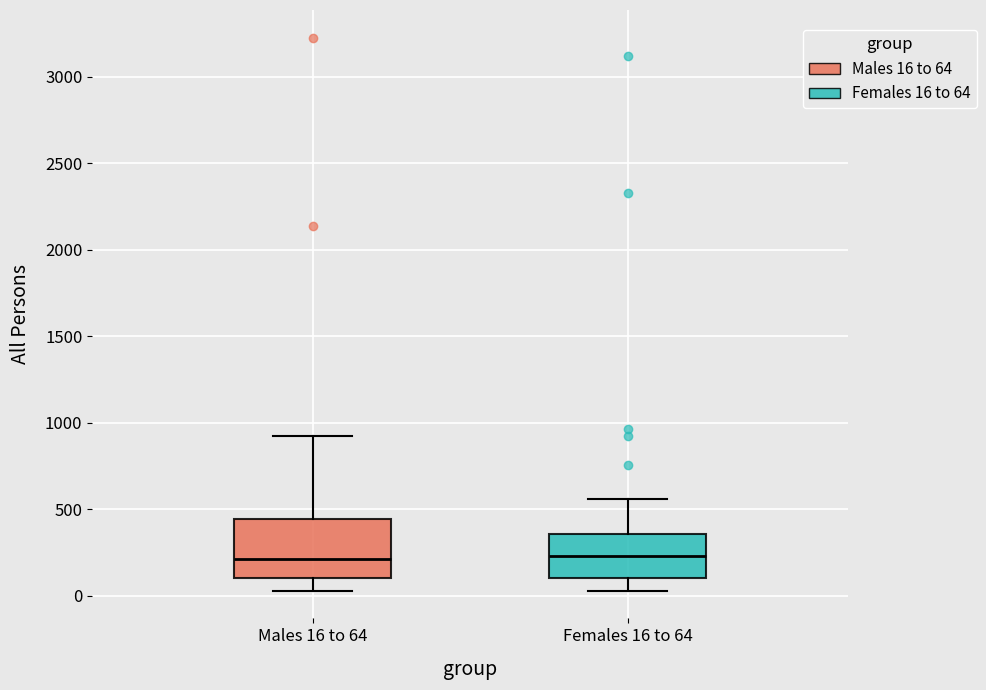

Reading left to right, transcribe this box plot: for each box, give where its median line is, the range the box spans, and where its two whiskers end, as read against the y-axis. The values are not printed on the chart, so give them approximately, as read against the axis.

Males 16 to 64: median 200, box 100 to 450, whiskers 50 to 950
Females 16 to 64: median 250, box 100 to 350, whiskers 50 to 550